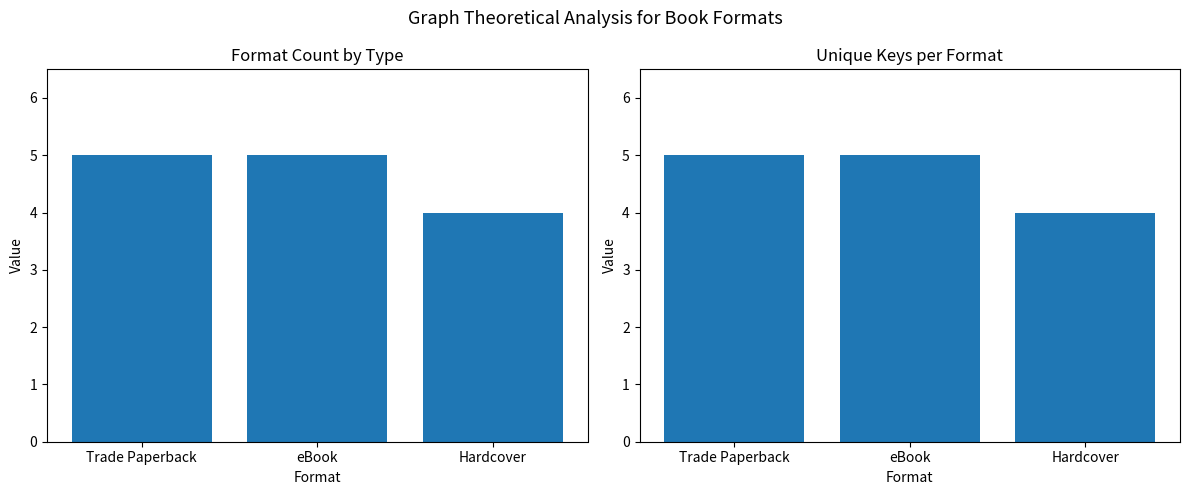

Are the bars horizontal?

No